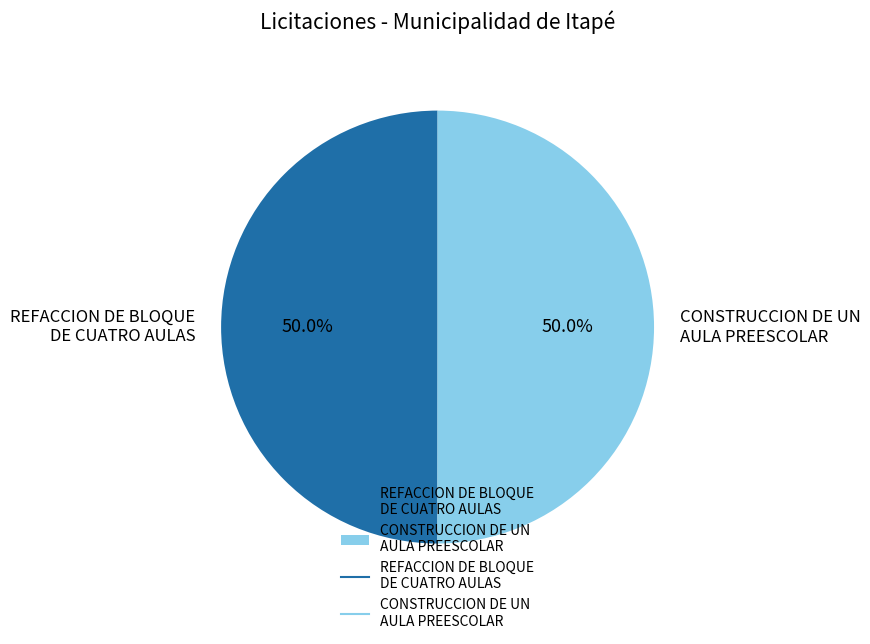

Approximately how many times larger is the value at REFACCION DE BLOQUE DE CUATRO AULAS compared to CONSTRUCCION DE UN AULA PREESCOLAR?

1.0